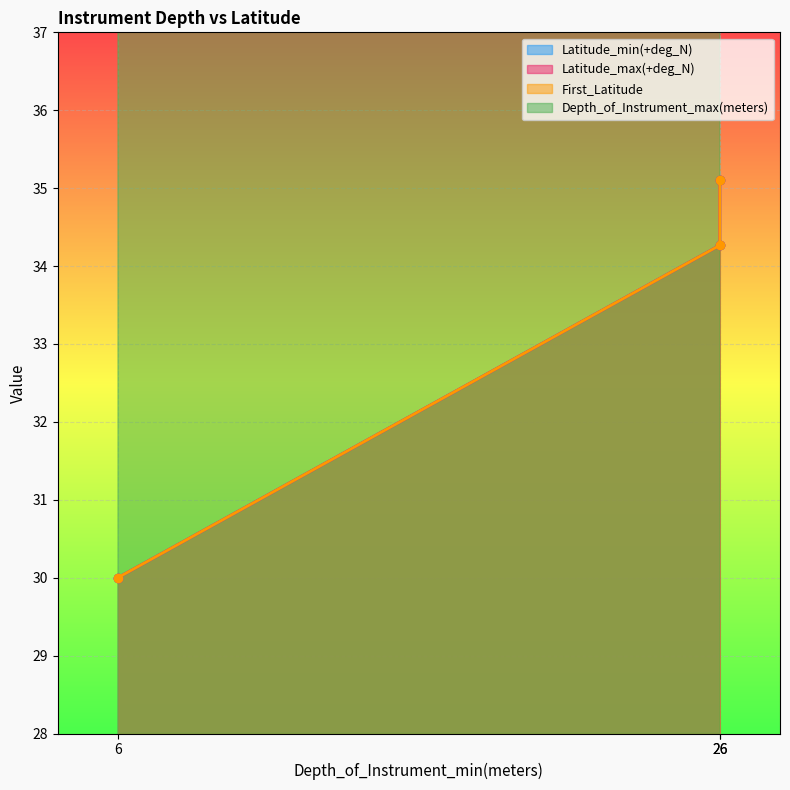

What are all the series names shown in the legend?

Latitude_min(+deg_N), Latitude_max(+deg_N), First_Latitude, Depth_of_Instrument_max(meters)